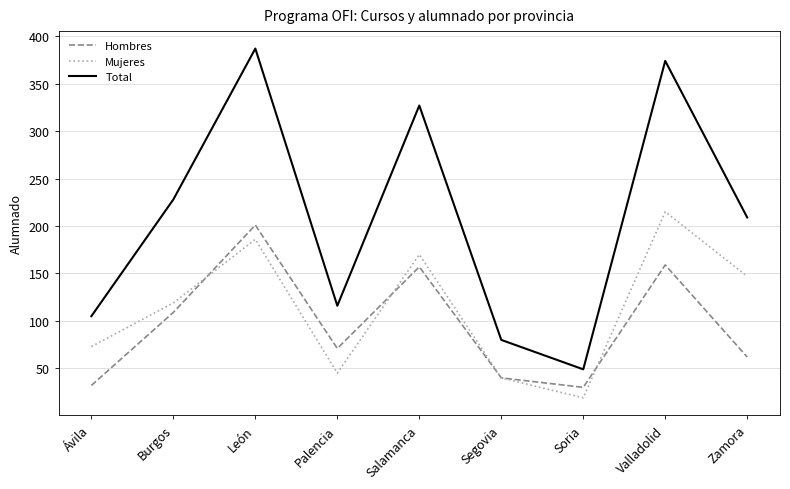

Is the value of Mujeres at León greater than the value of Hombres at Burgos?

Yes